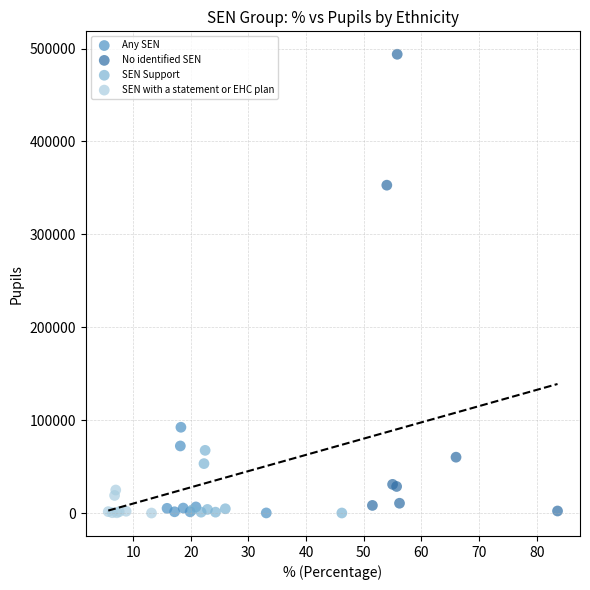

Which series reaches the maximum Y coordinate?

No identified SEN